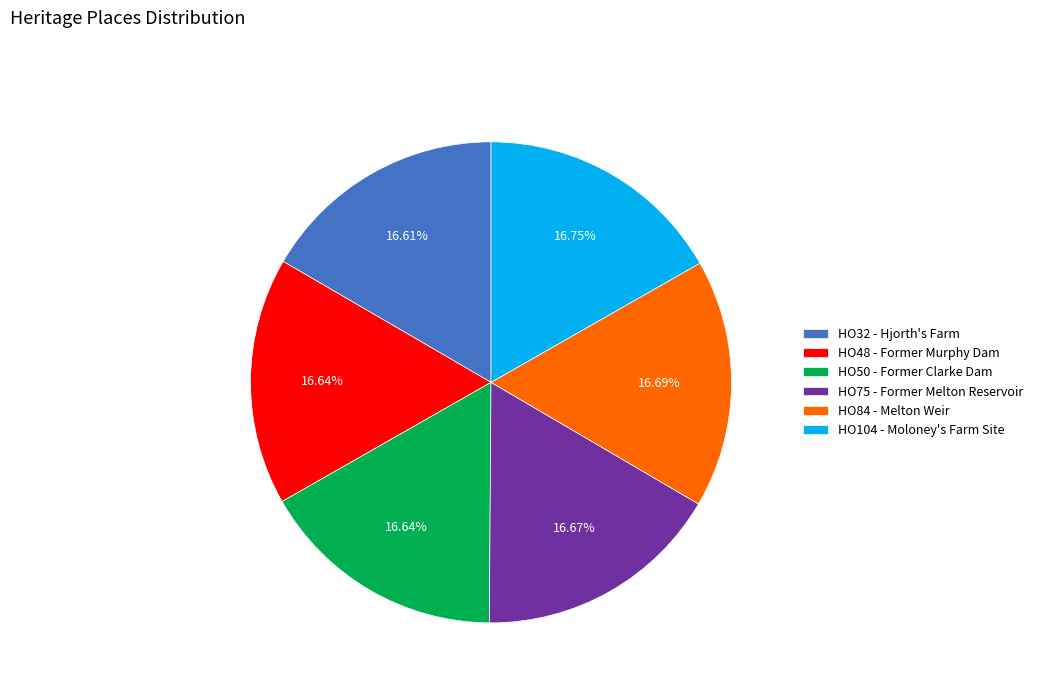

Does HO84 - Melton Weir represent more than half of the total?

No